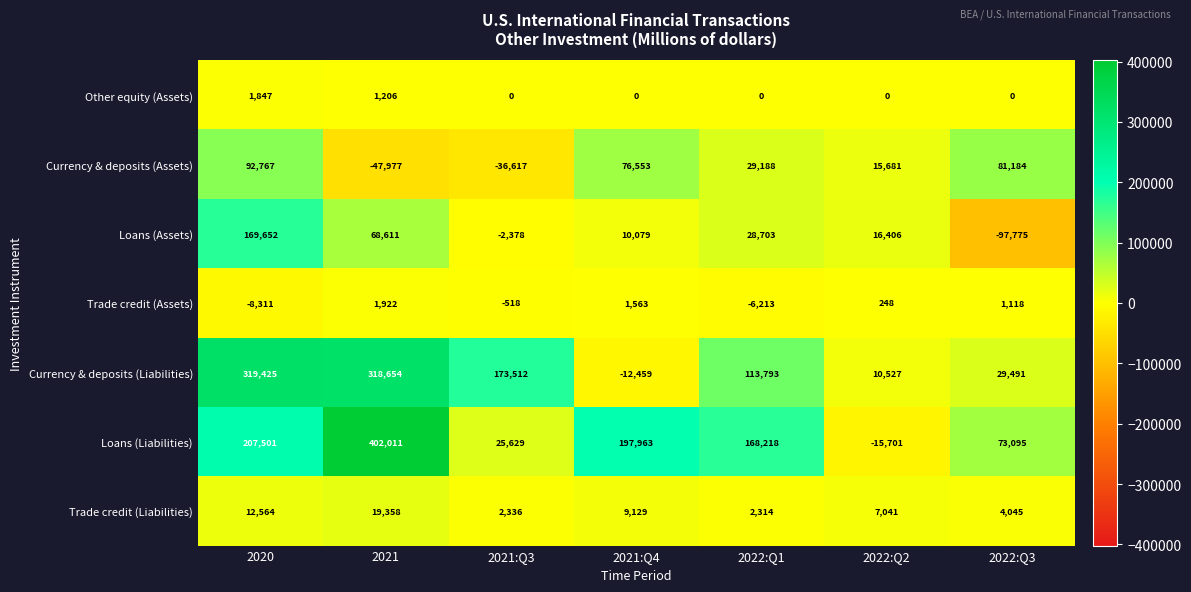

What is the difference between the Currency & deposits (Assets) values at 2022:Q2 and 2021:Q3?

52298